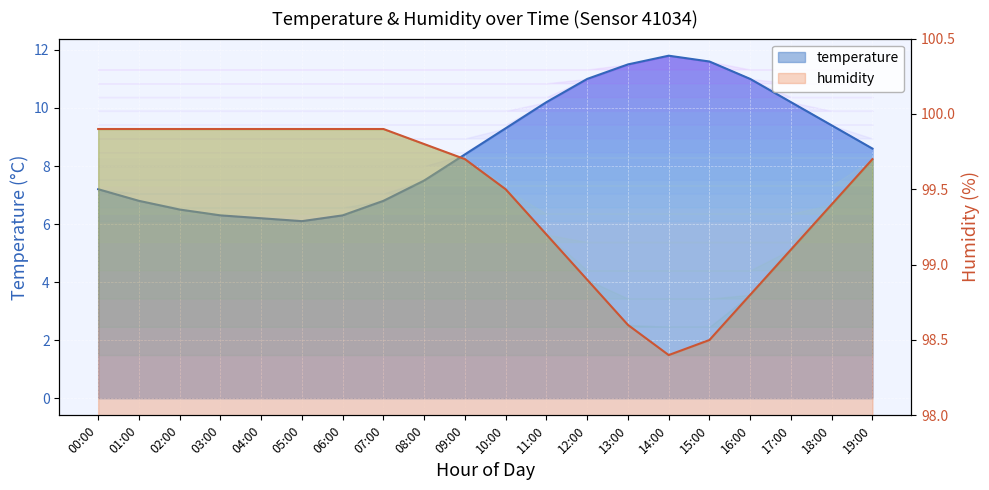

True or false: humidity and temperature cross at least once.

False